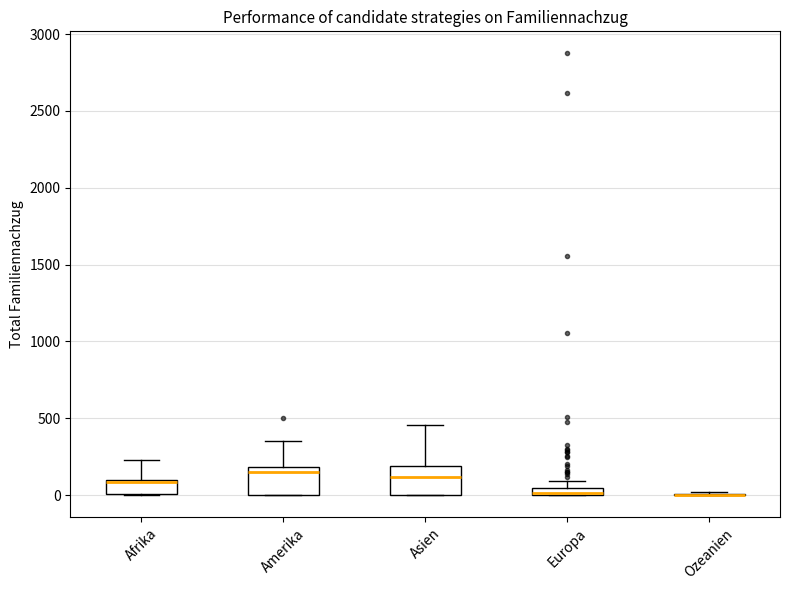

Where is the lower edge of the box for Europa on the y-axis? The values are not printed on the chart, so give them approximately, as read against the axis.

0